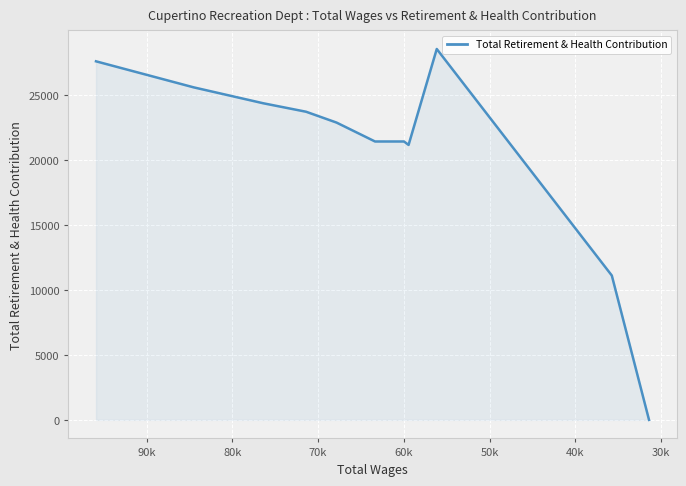

How many values are above zero?

10